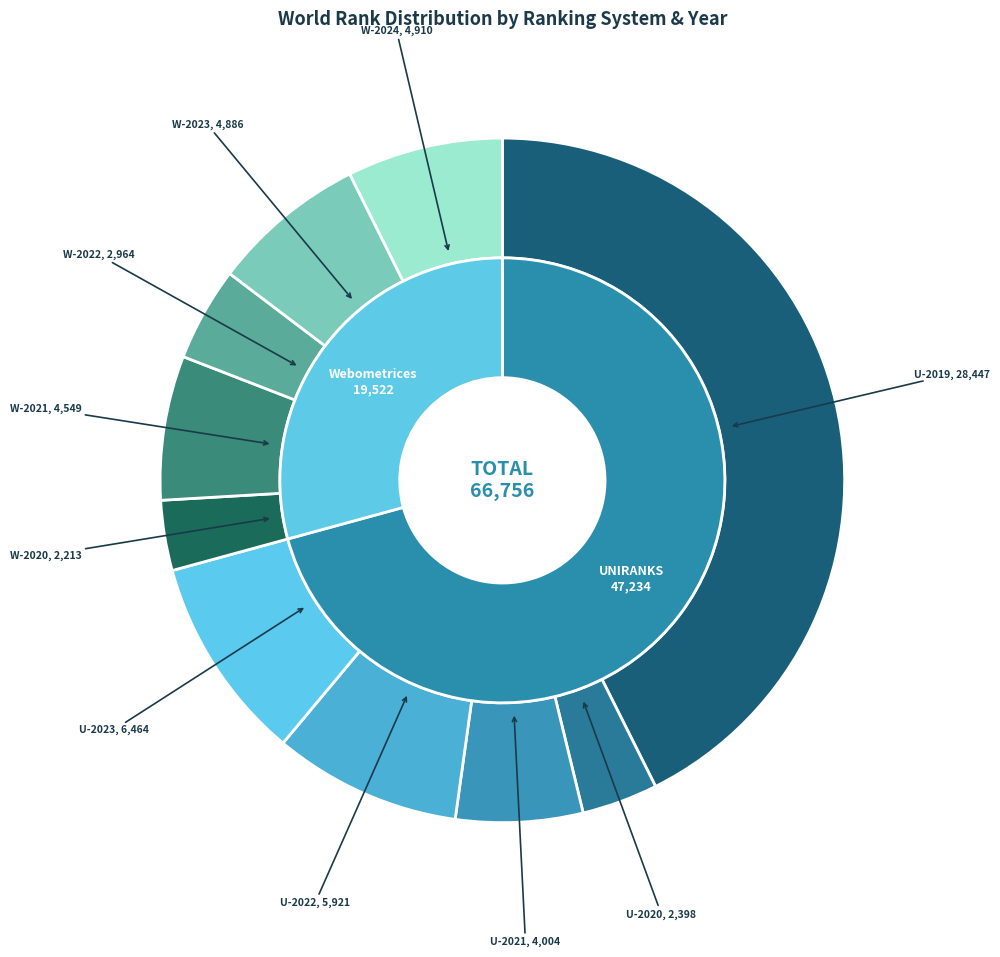

Approximately how many times larger is the value at UNIRANKS 2022 compared to Webometrices 2020?

2.7